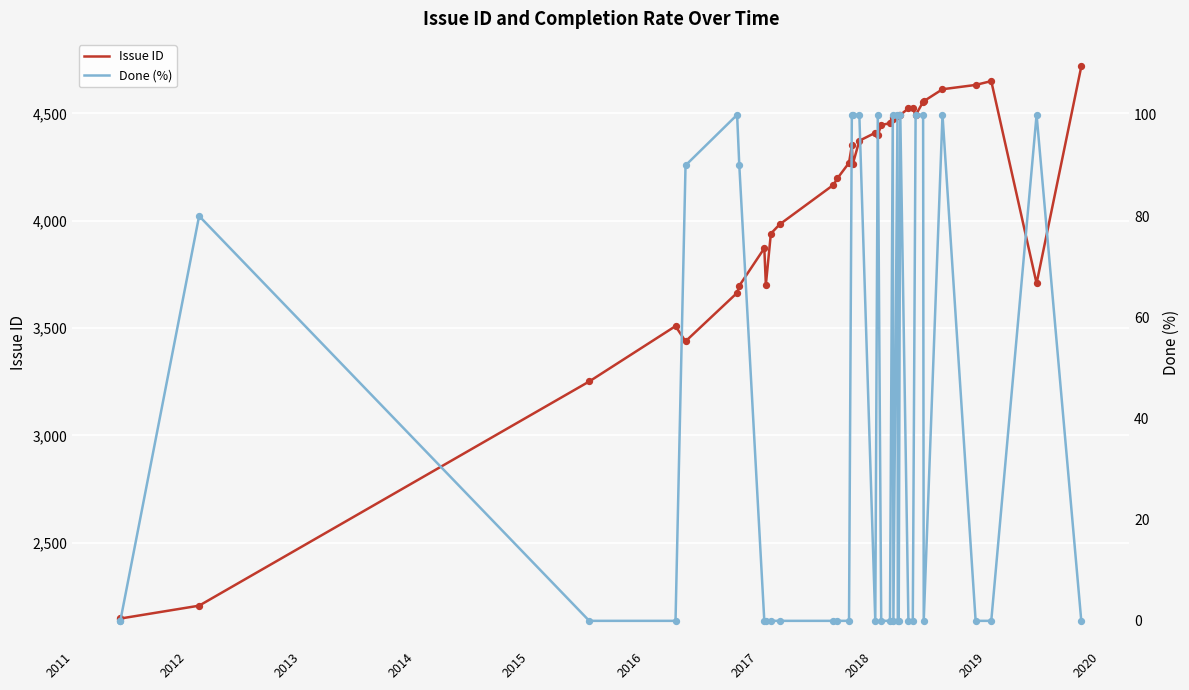

Which series contains the lowest Y value?

Done (%)